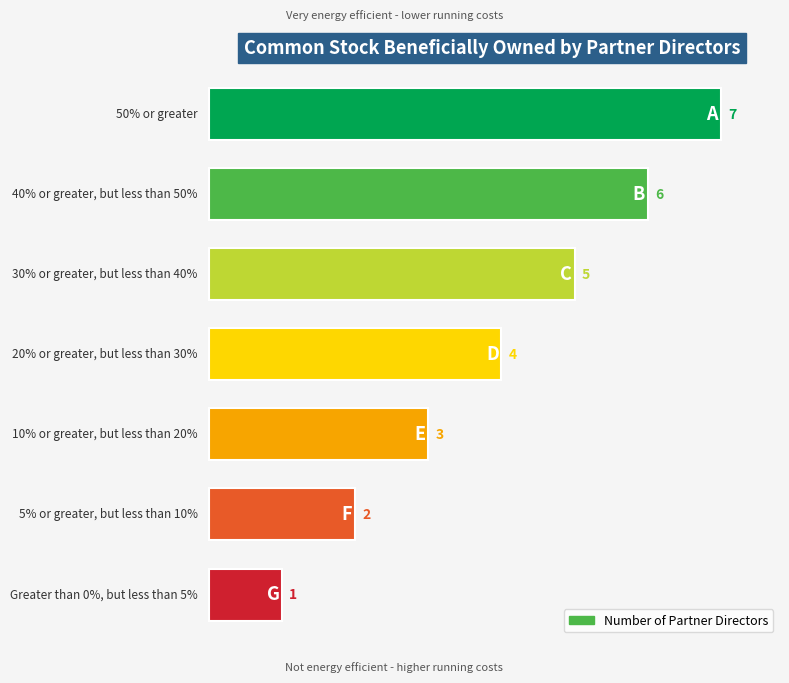

Does the chart contain any negative values?

No